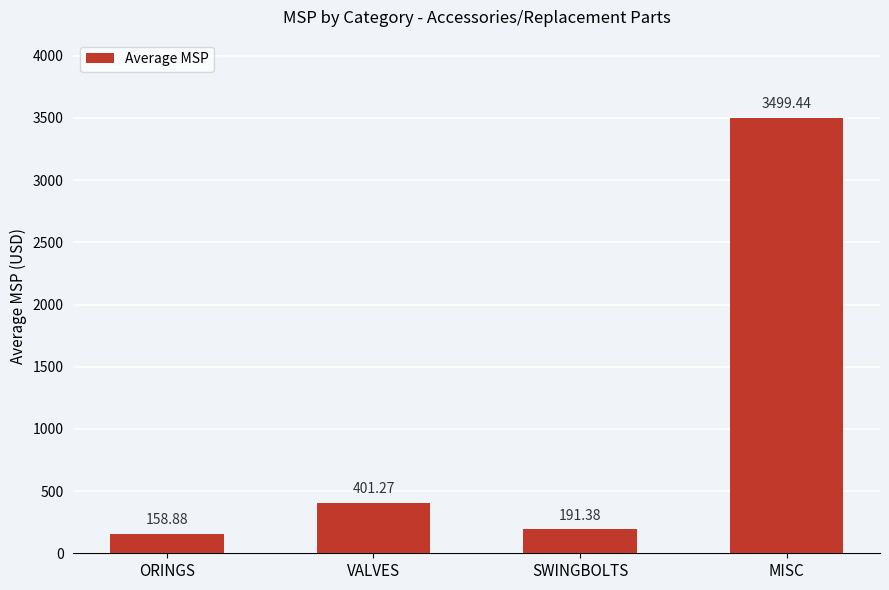

The chart shows a value of 5816.0 at MISC. True or false?

False